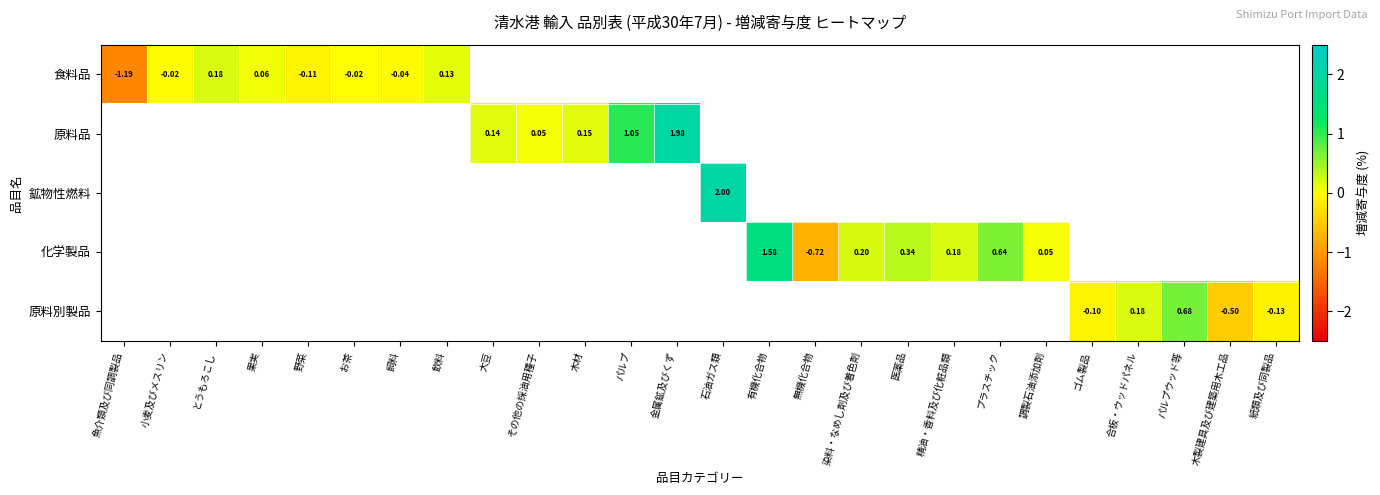

Between 木製建具及び建築用木工品 and パルプ, which is larger?

パルプ